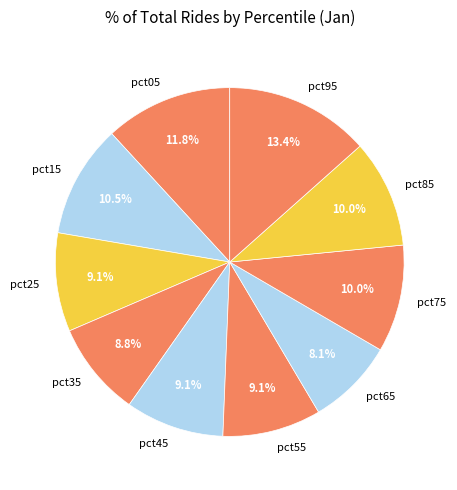

How many slices are in this pie chart?

10